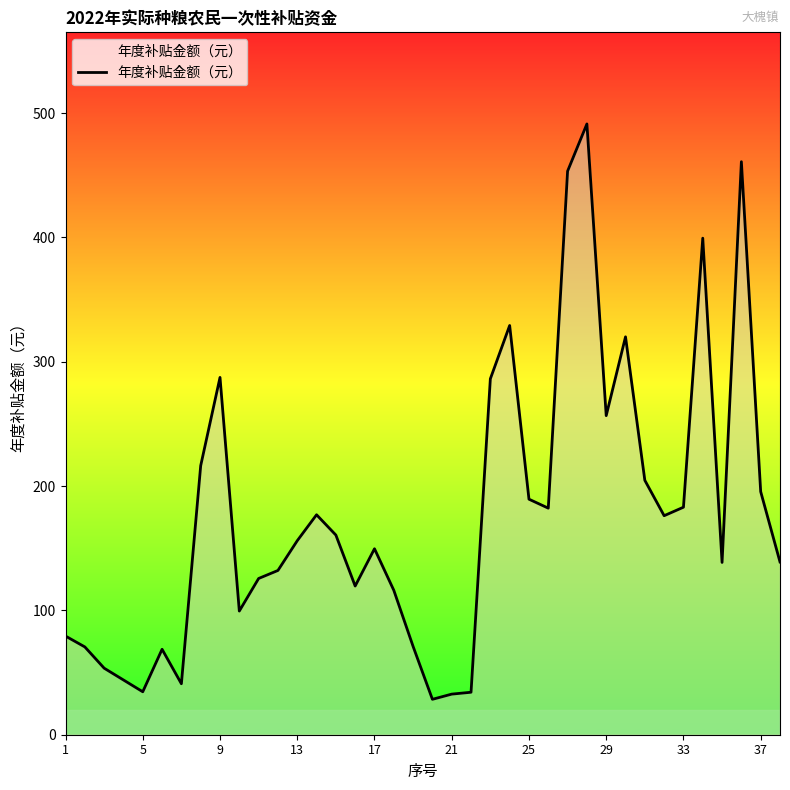

What is the sum of all values?

6702.6